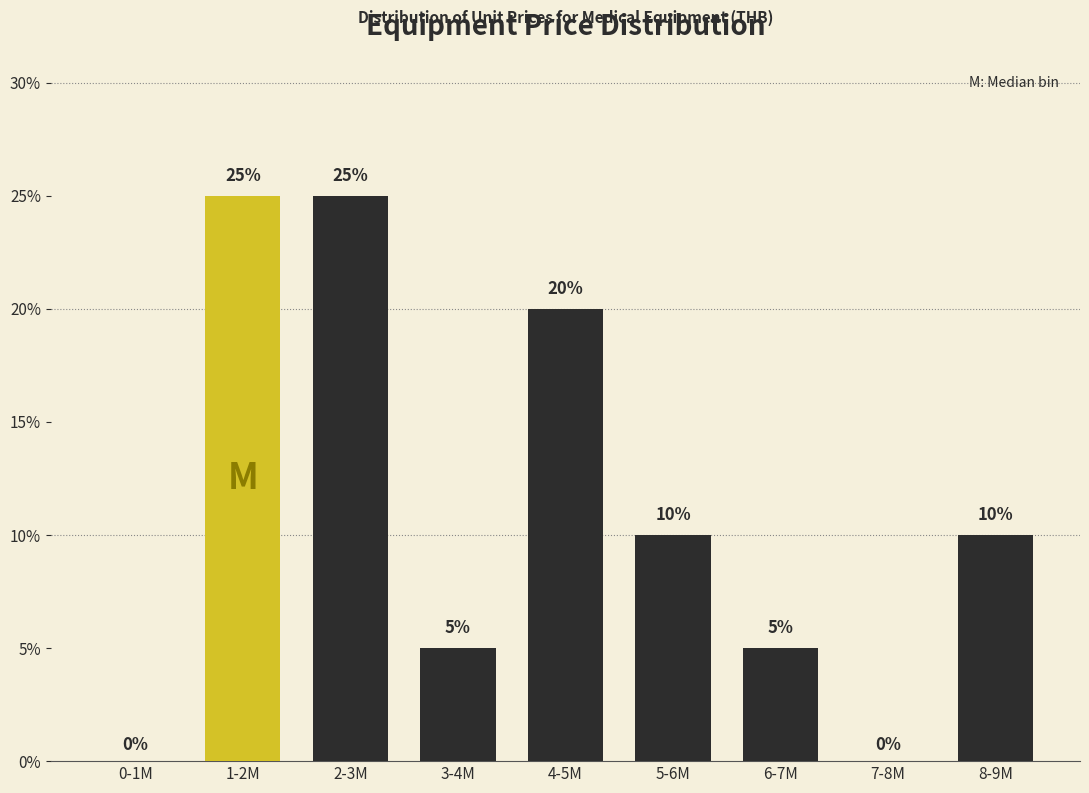

Reading right to left, what are all the values shown in this chart?

8-9M=10	7-8M=0	6-7M=5	5-6M=10	4-5M=20	3-4M=5	2-3M=25	1-2M=25	0-1M=0